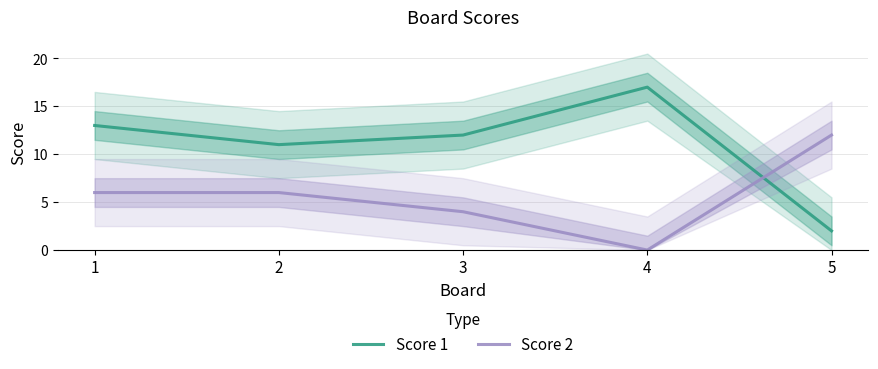

True or false: Score 2 has more than 1 points higher than both neighbors.

False